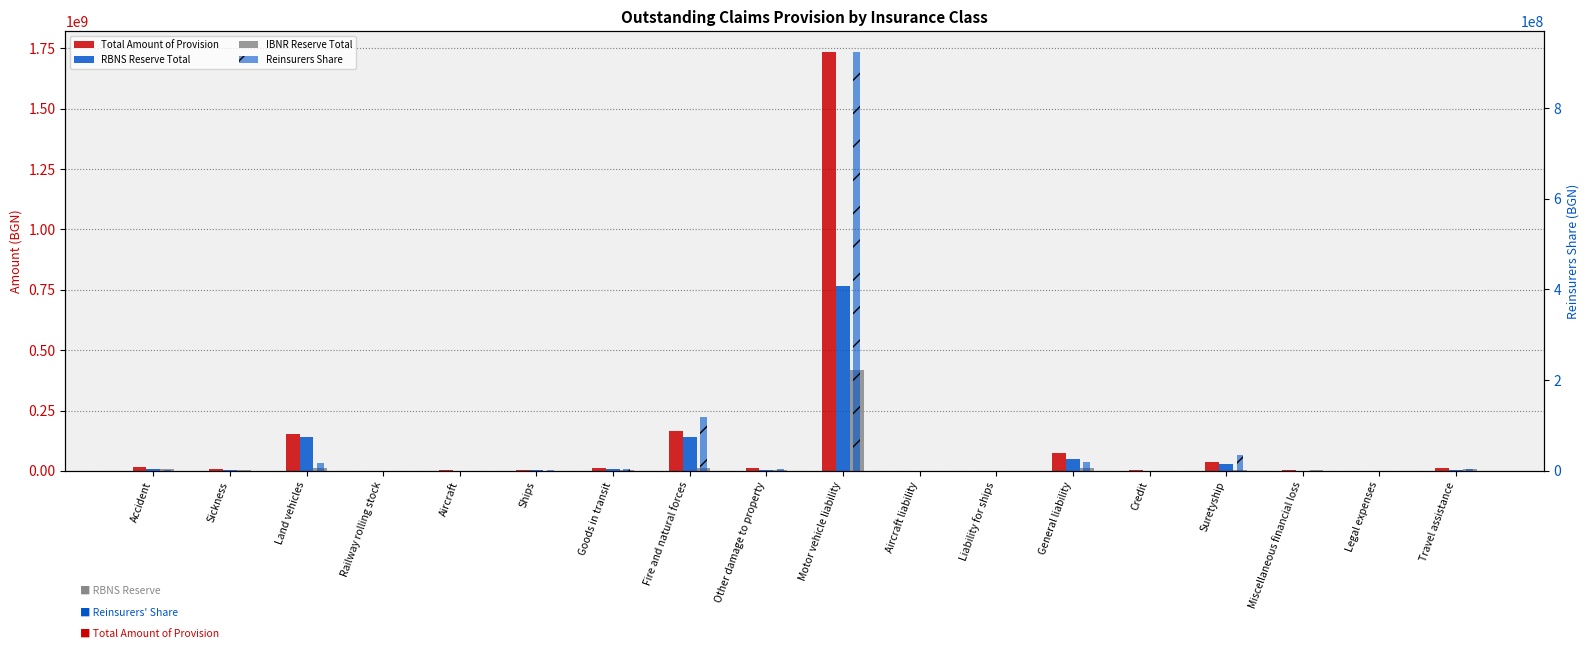

At how many categories does at least one series exceed 682116660?

1